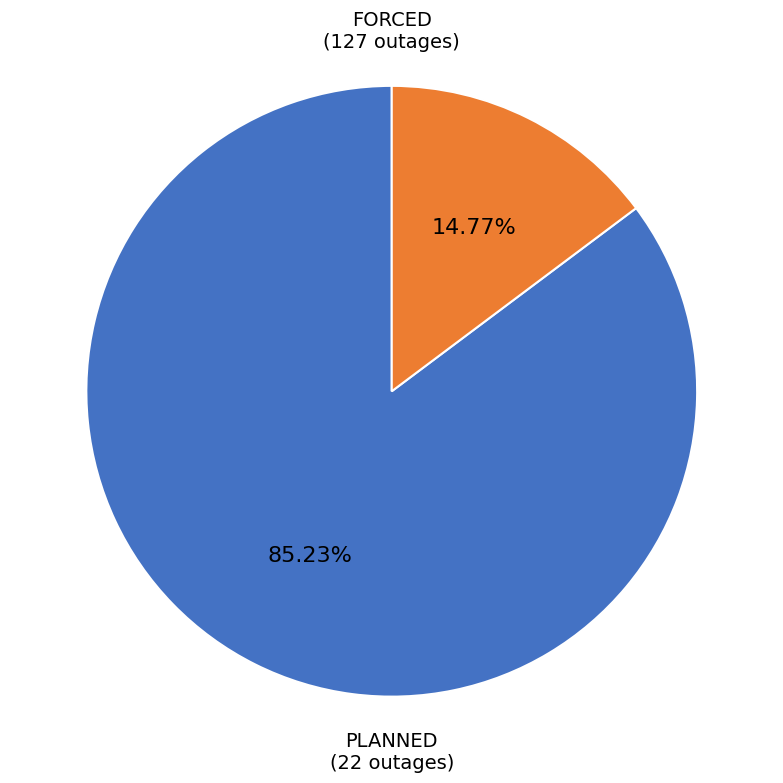

Is there any slice that represents more than half of the pie?

Yes